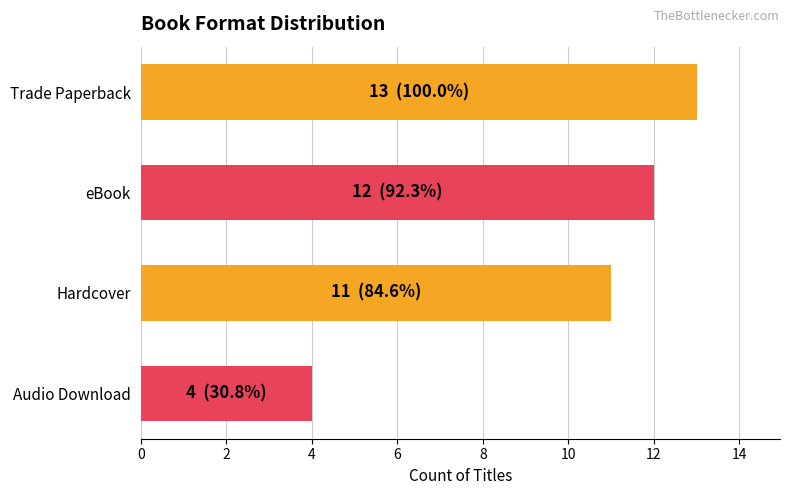

What is the difference between the second highest and second lowest values?

1